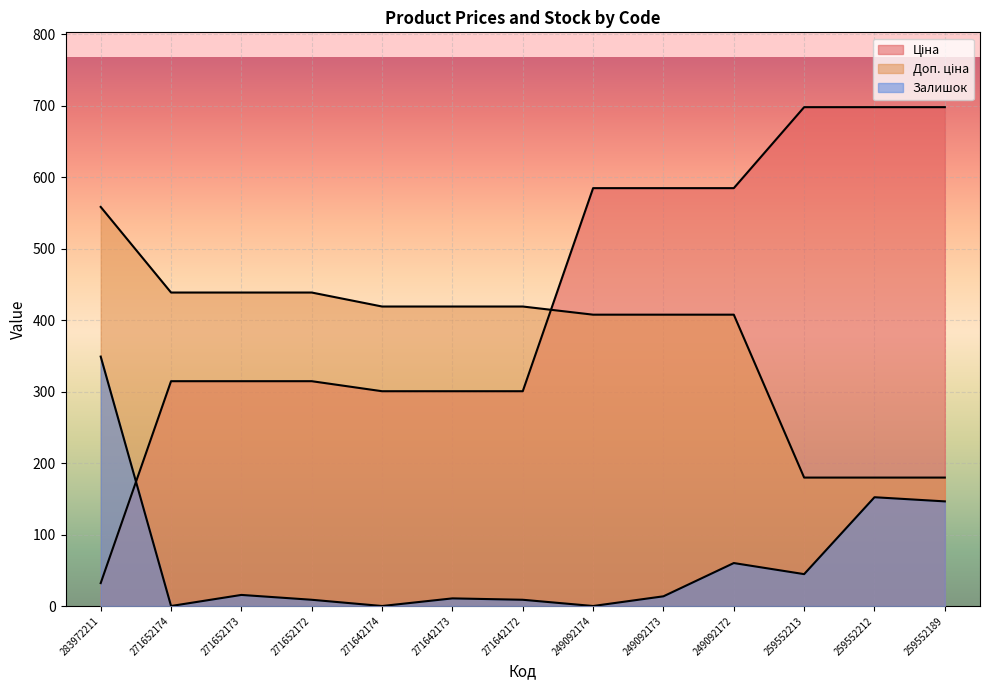

Reading left to right, what are all the values shown in this chart?

Ціна: 32.0	314.7	314.7	314.7	300.6	300.6	300.6	584.9	584.9	584.9	698.3	698.3	698.3
Доп. ціна: 558.6	438.8	438.8	438.8	419.2	419.2	419.2	407.8	407.8	407.8	179.8	179.8	179.8
Залишок: 349.1	0.0	15.5	8.7	0.0	10.7	8.7	0.0	13.6	60.1	44.6	152.3	146.4